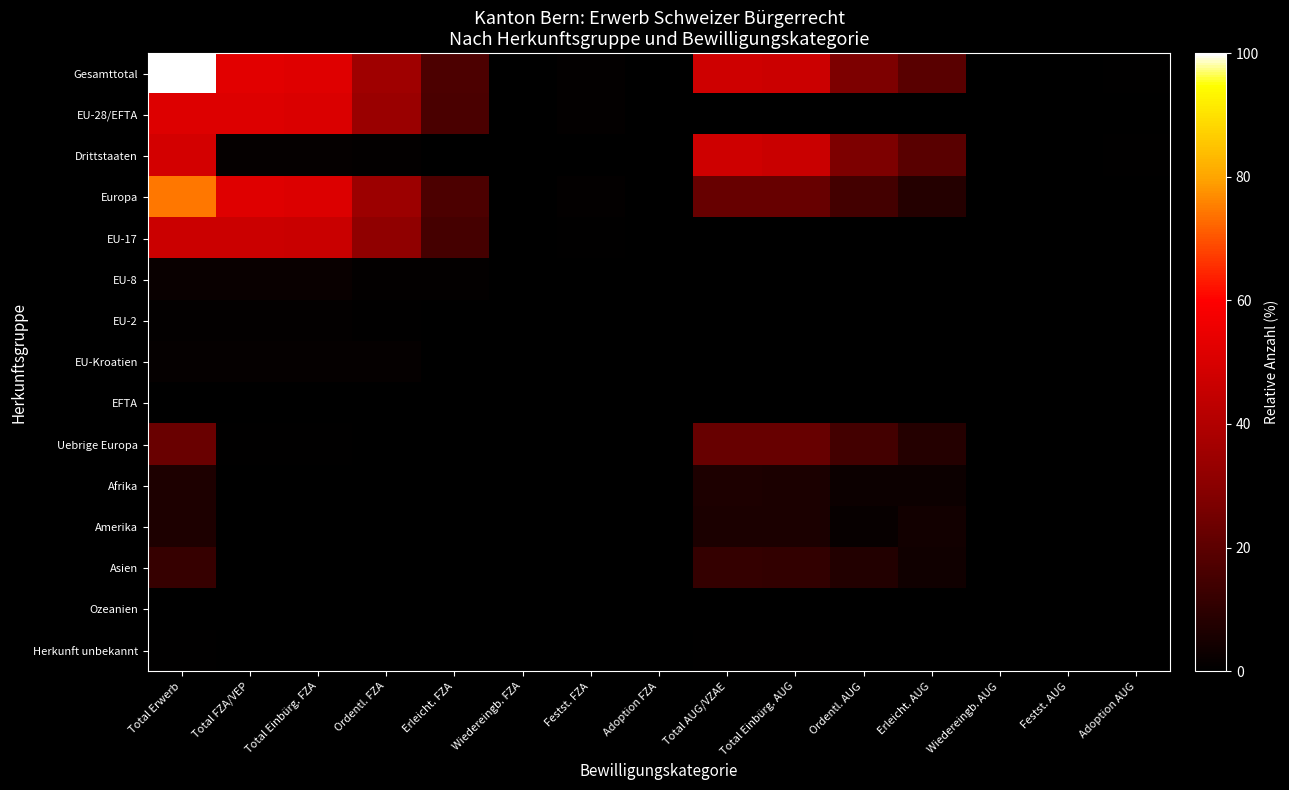

Which label corresponds to the smallest value in the chart?

Wiedereingb. FZA